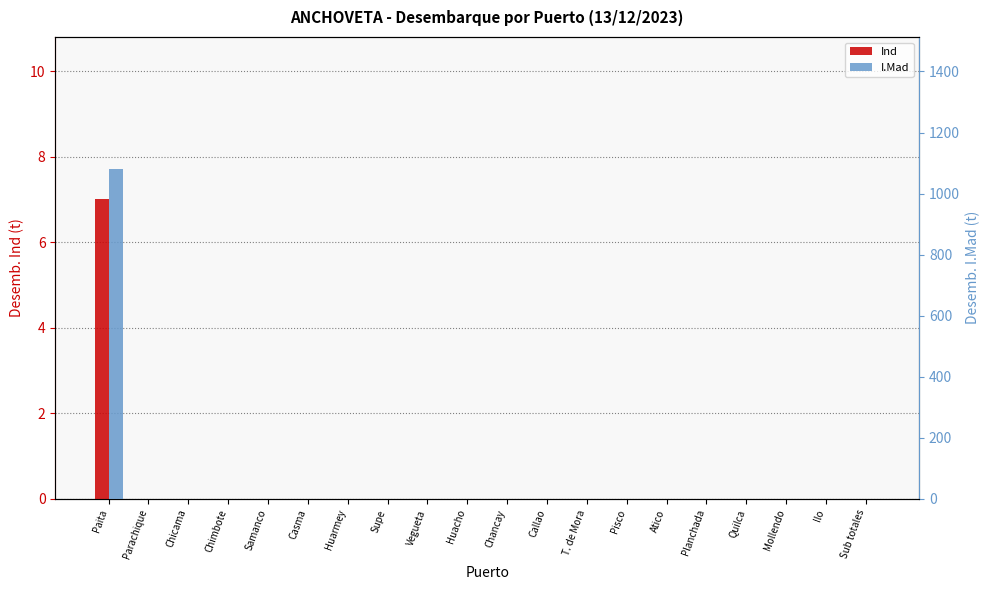

Reading left to right, list all the values displayed in this chart.

Ind: Paita=7.0	Parachique=0.0	Chicama=0.0	Chimbote=0.0	Samanco=0.0	Casma=0.0	Huarmey=0.0	Supe=0.0	Vegueta=0.0	Huacho=0.0	Chancay=0.0	Callao=0.0	T. de Mora=0.0	Pisco=0.0	Atico=0.0	Planchada=0.0	Quilca=0.0	Mollendo=0.0	Ilo=0.0	Sub totales=0.0
I.Mad: Paita=1080.1	Parachique=0.0	Chicama=0.0	Chimbote=0.0	Samanco=0.0	Casma=0.0	Huarmey=0.0	Supe=0.0	Vegueta=0.0	Huacho=0.0	Chancay=0.0	Callao=0.0	T. de Mora=0.0	Pisco=0.0	Atico=0.0	Planchada=0.0	Quilca=0.0	Mollendo=0.0	Ilo=0.0	Sub totales=0.0